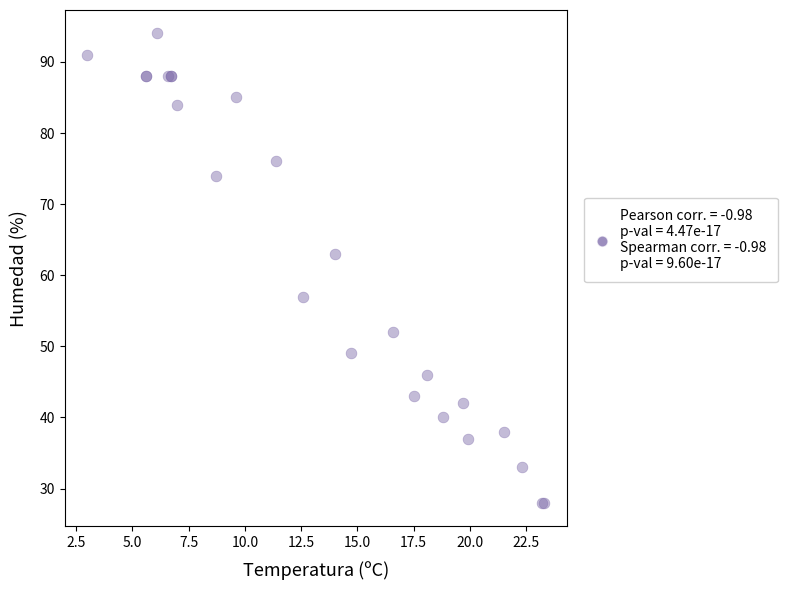

What Y value in the scatter plot is closest to 61?

63